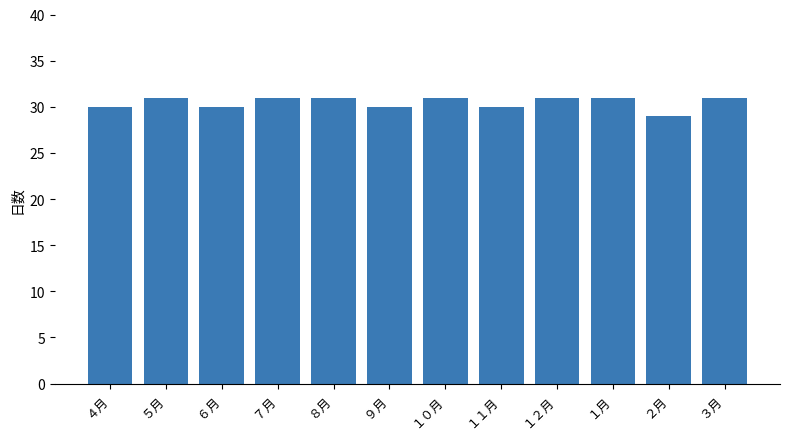

What position from the left is ６月?

3